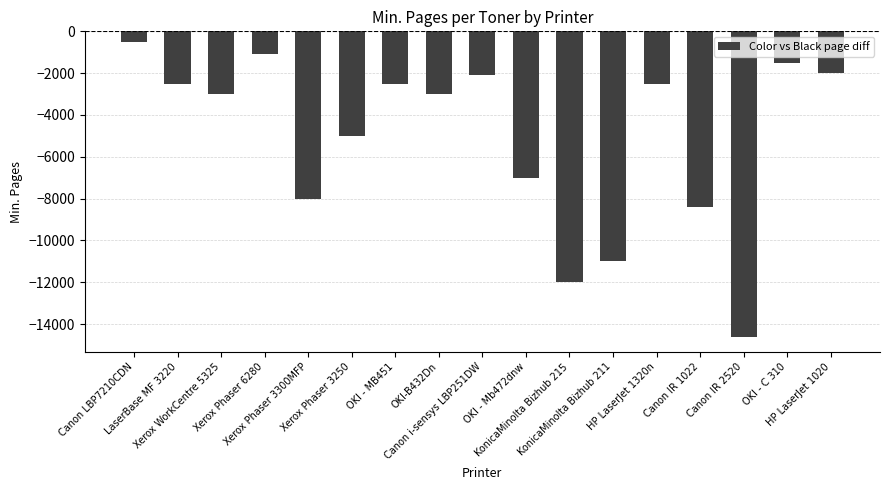

At which category does the chart reach its minimum across all series?

Canon IR 2520